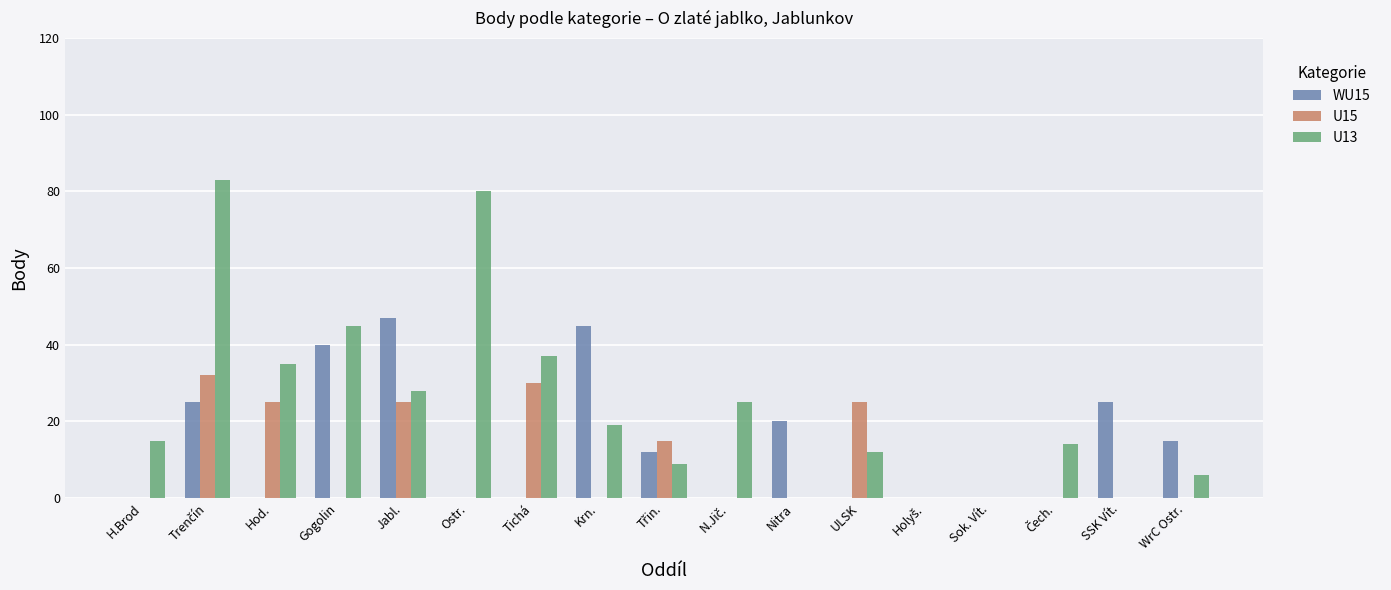

Is the value of WU15 at Tichá greater than the value of U13 at Krn.?

No